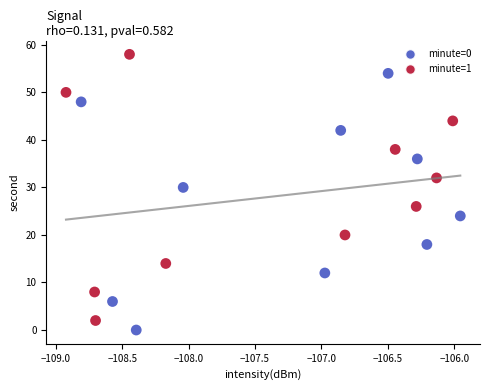

What Y value in the scatter plot is closest to 29?

30